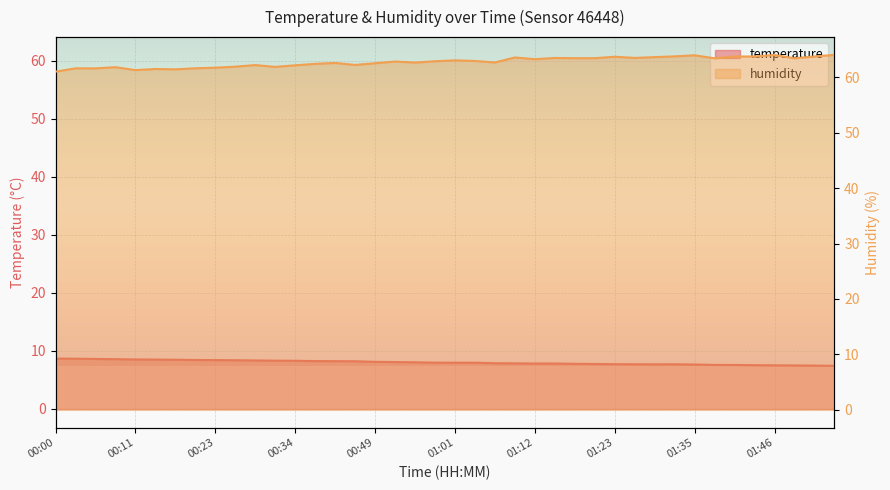

What is the sum of all humidity values?

2511.2